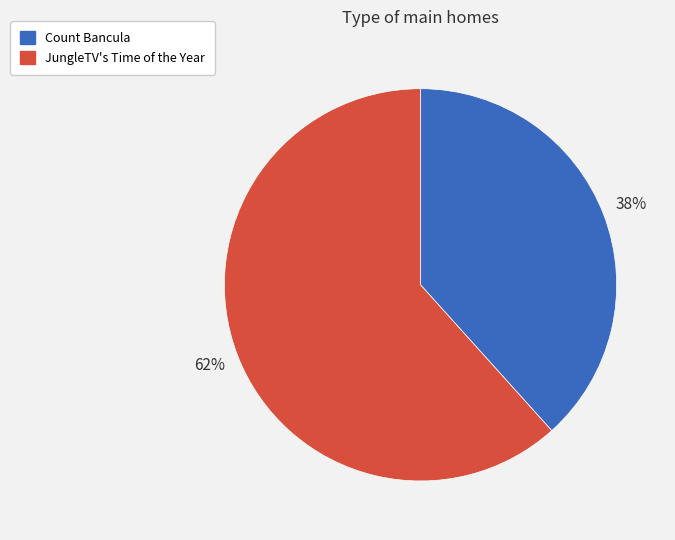

What is the ratio of the value at Count Bancula to the value at JungleTV's Time of the Year?

0.6